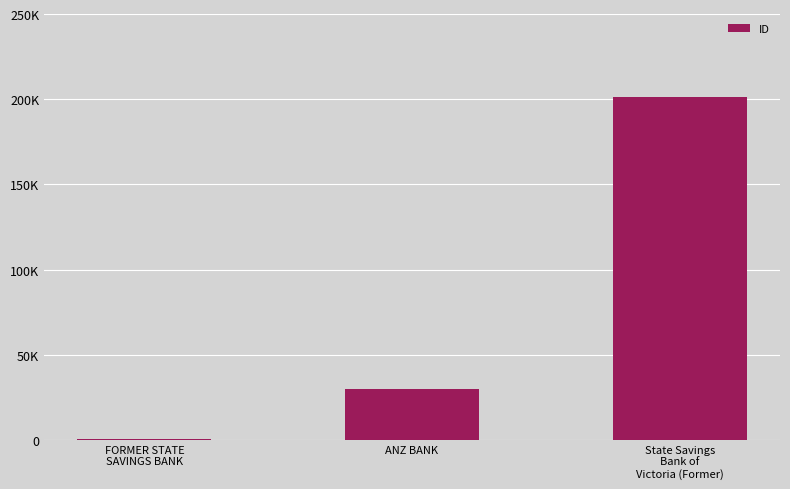

Rank the categories by value from lowest to highest.

FORMER STATE
SAVINGS BANK, ANZ BANK, State Savings
Bank of
Victoria (Former)